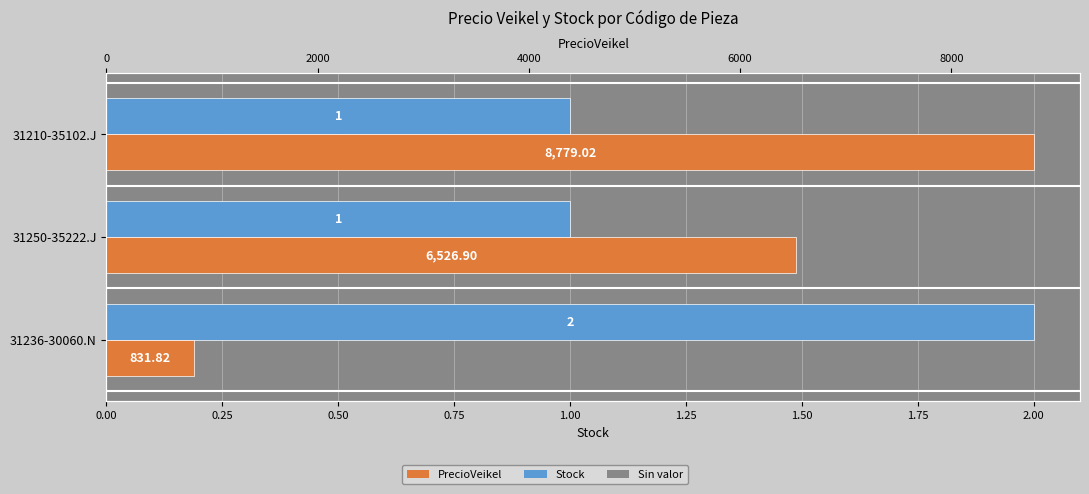

How many groups of bars are there?

3